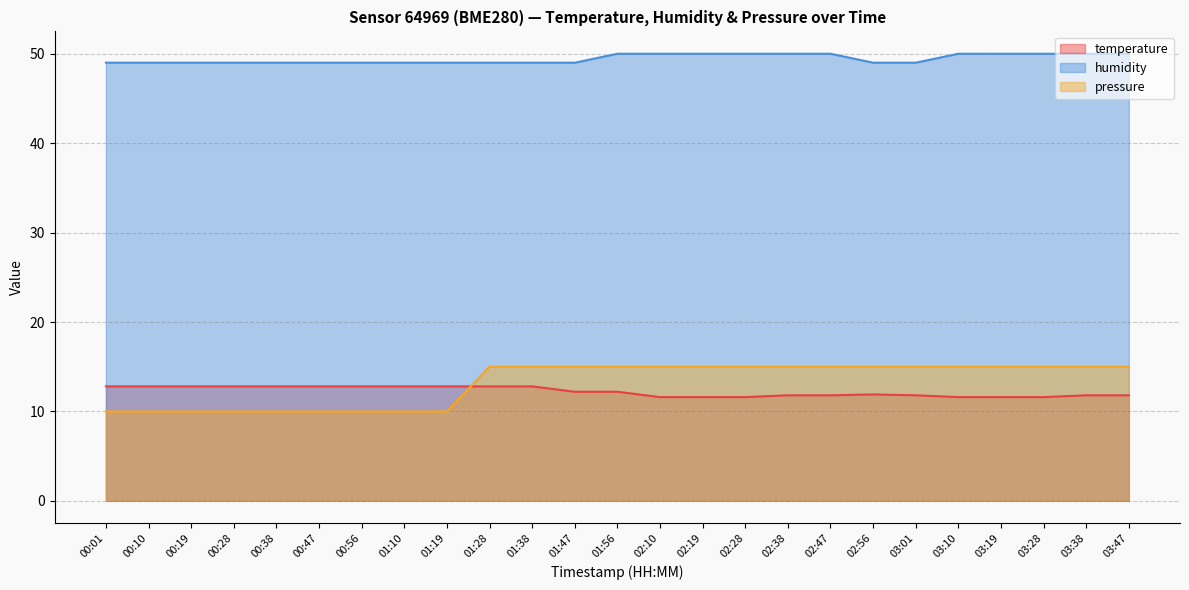

True or false: temperature has more than 1 interior local peaks.

False